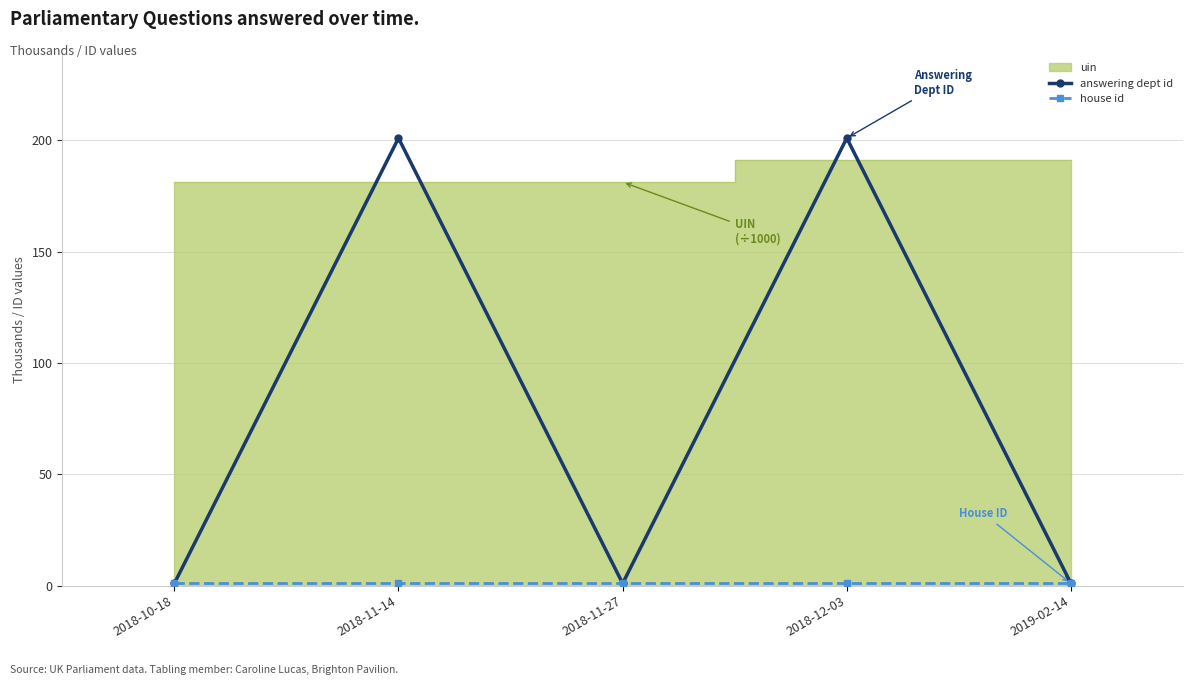

Read the answering dept id value at 2018-12-03.

201